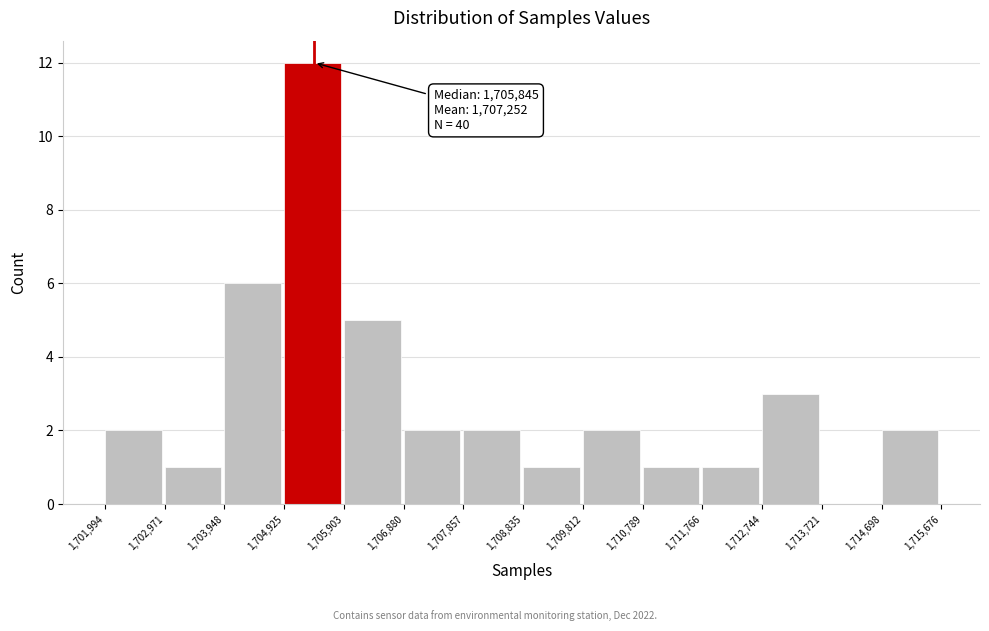

Over which range of the x-axis is the bar tallest?

1,704,925 to 1,705,903